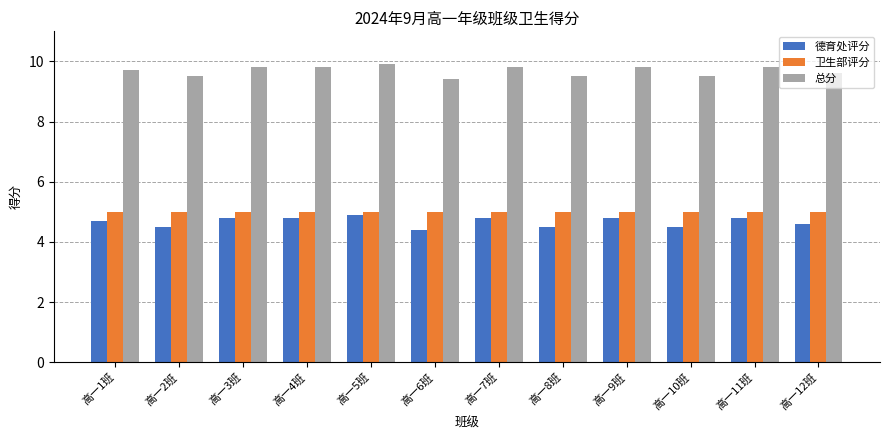

What is the greatest value displayed?

9.9